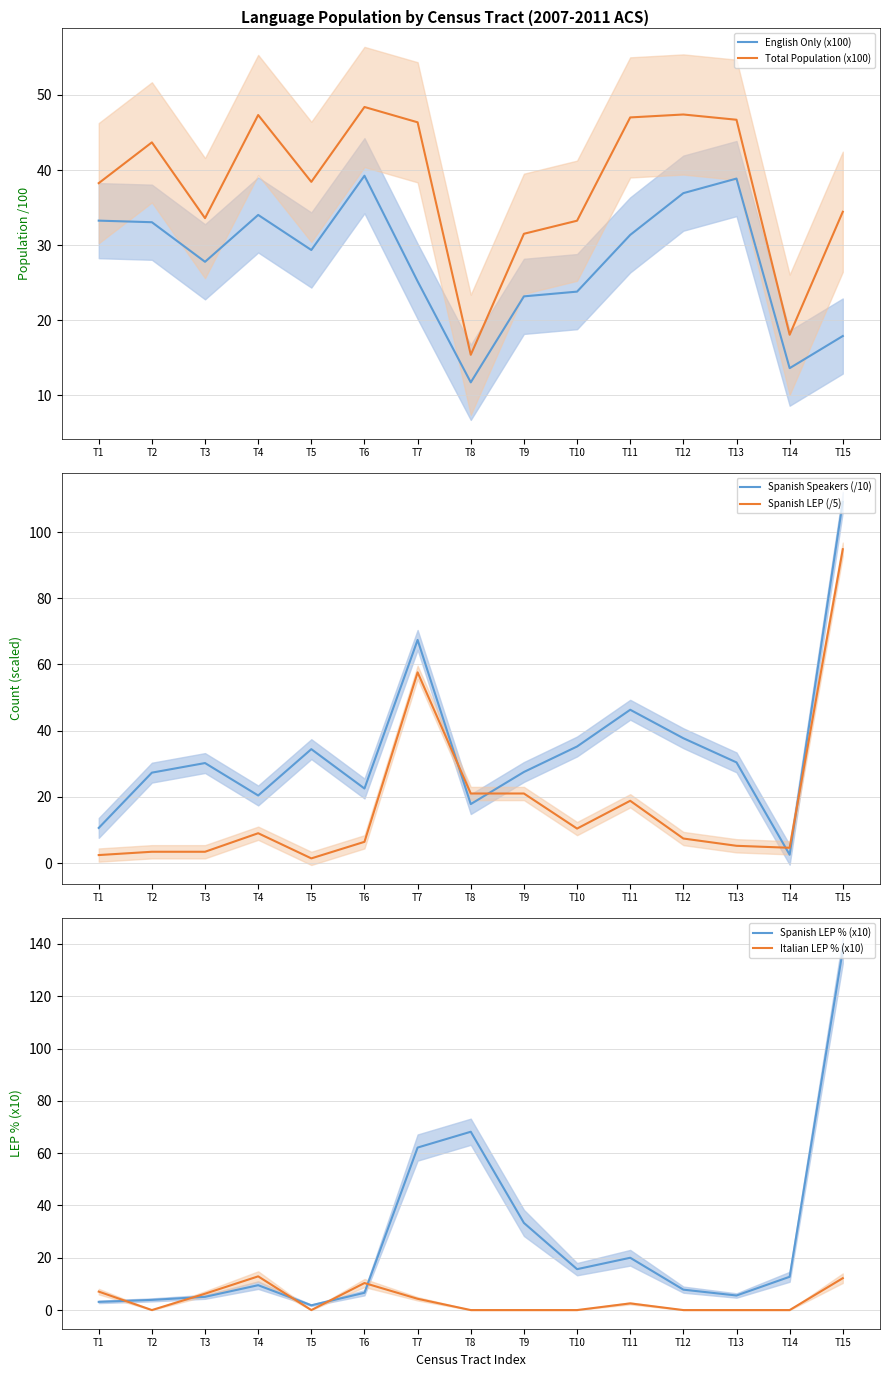

Is this an area chart (filled region under the line)?

No